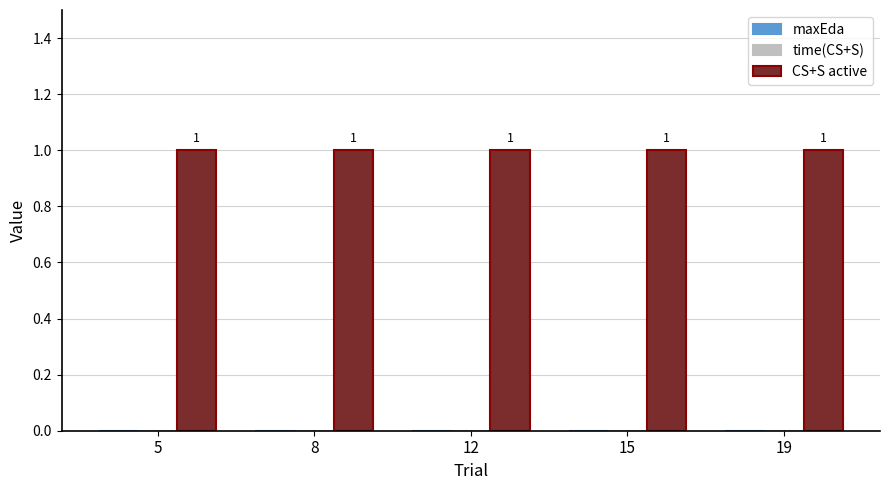

Which series changed the most between 5 and 8?

maxEda